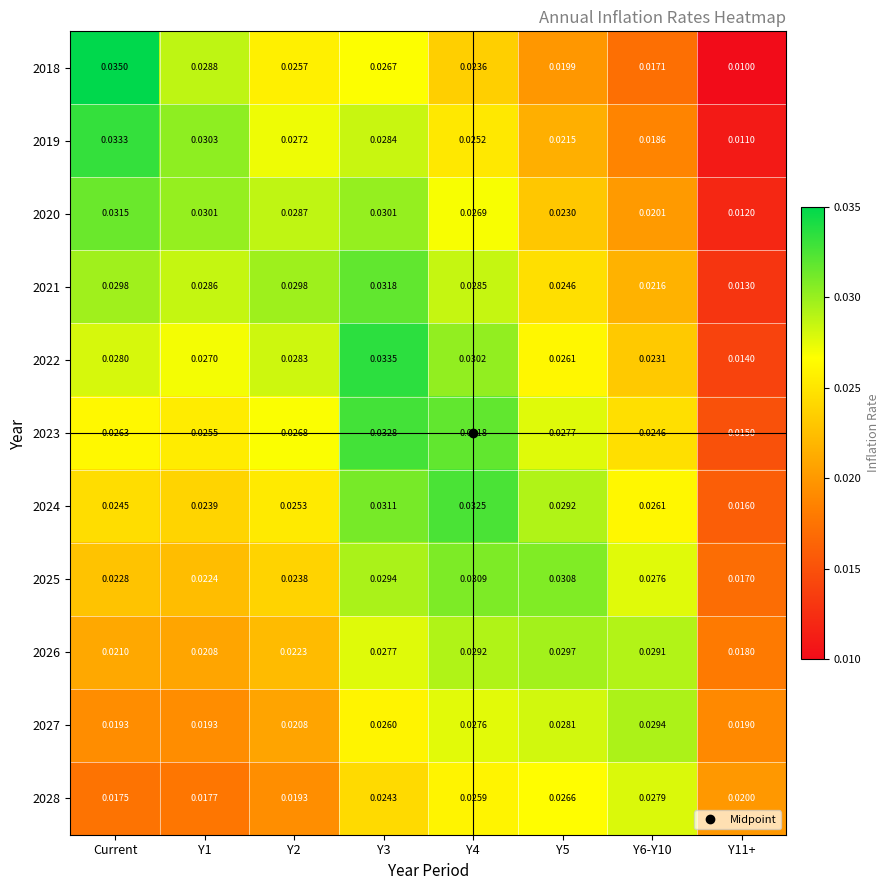

Which category has the lowest value across all series?

Y11+